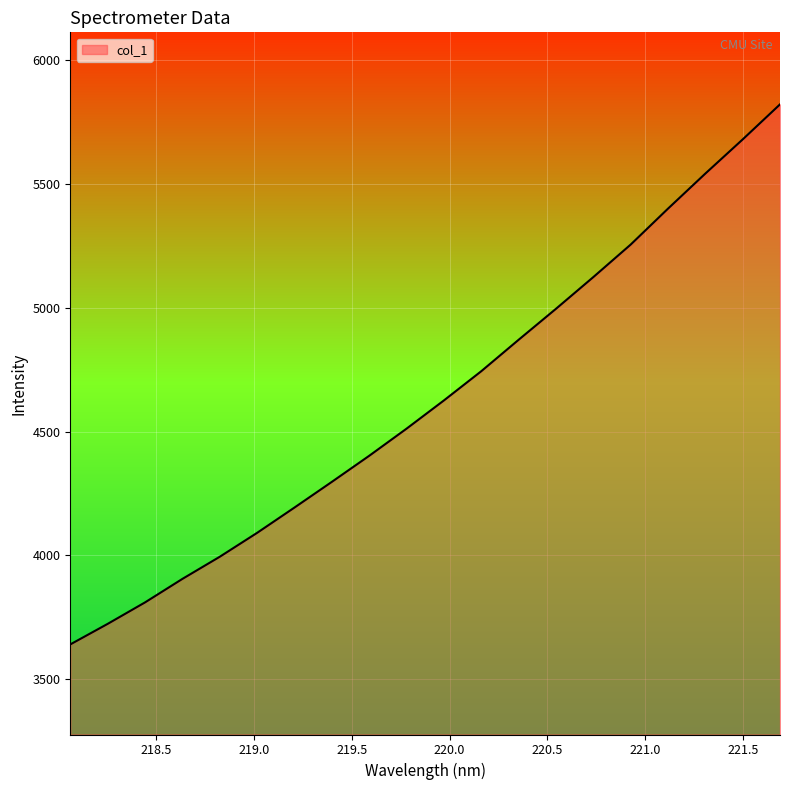

Does the chart have visible grid lines?

Yes